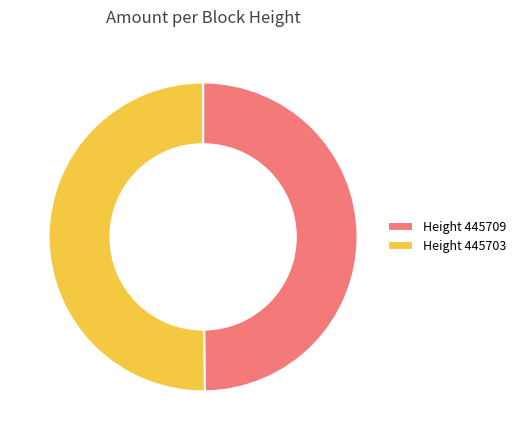

The Height 445703 slice represents 37% of the pie. True or false?

False